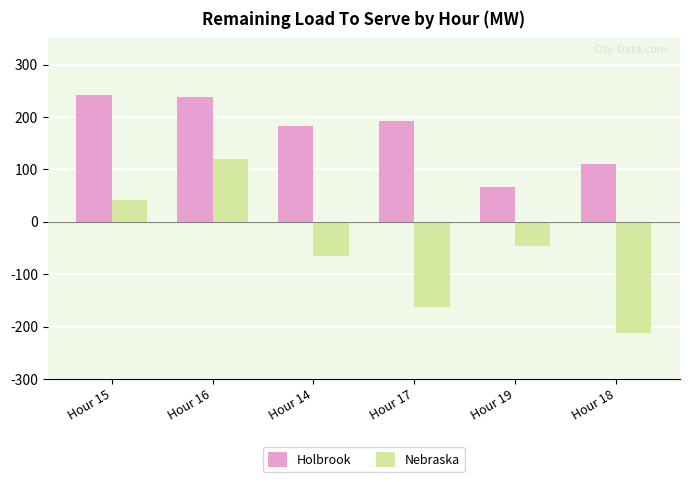

Reading left to right, list all the values displayed in this chart.

Holbrook: 242.1	237.6	181.9	191.9	67.0	110.3
Nebraska: 42.0	120.0	-65.9	-162.0	-46.7	-212.5